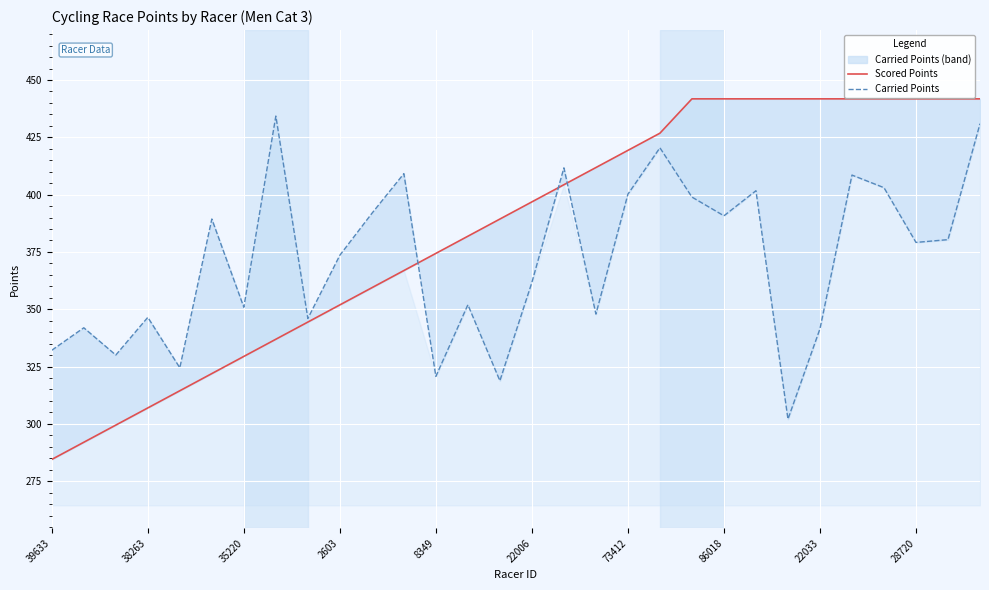

Is the value of Carried Points at 22033 greater than the value of Scored Points at 27?

No